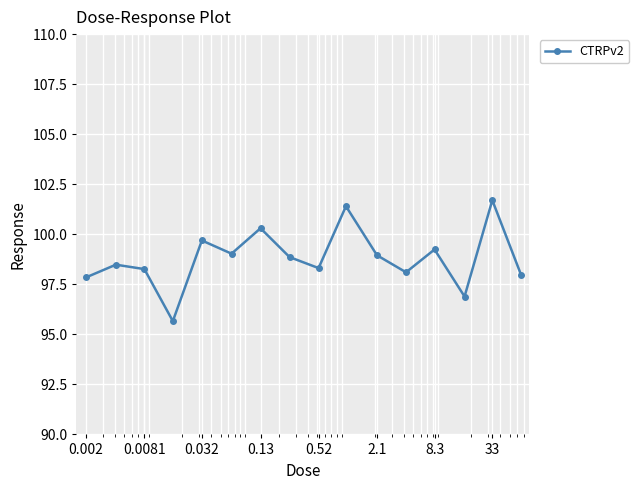

How many data points does each series have?

16